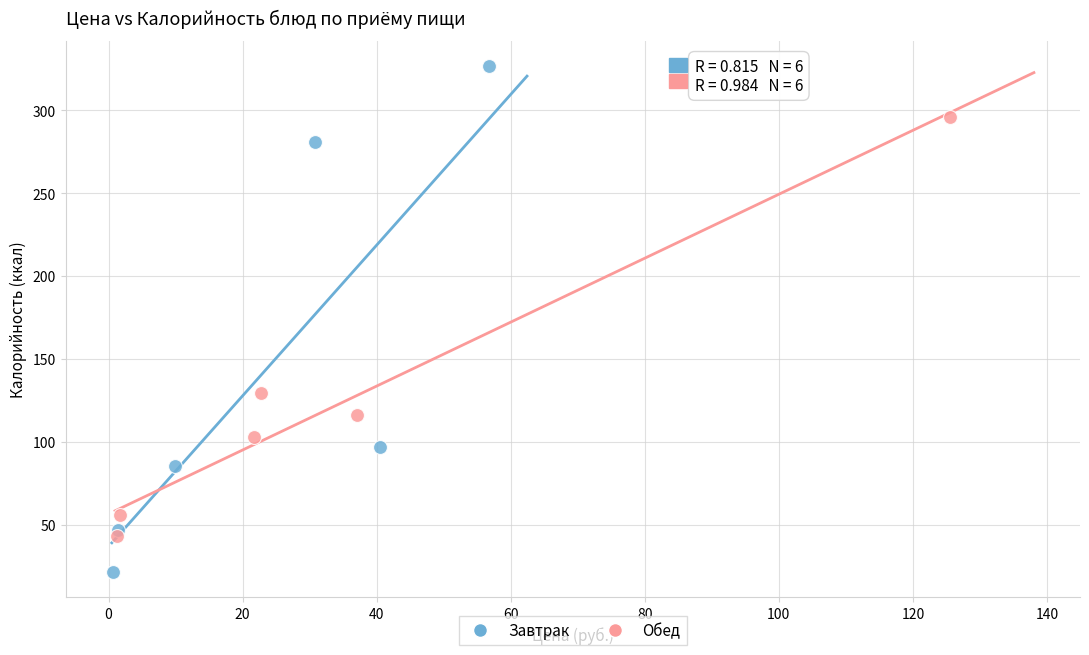

Which series contains the lowest Y value?

Завтрак